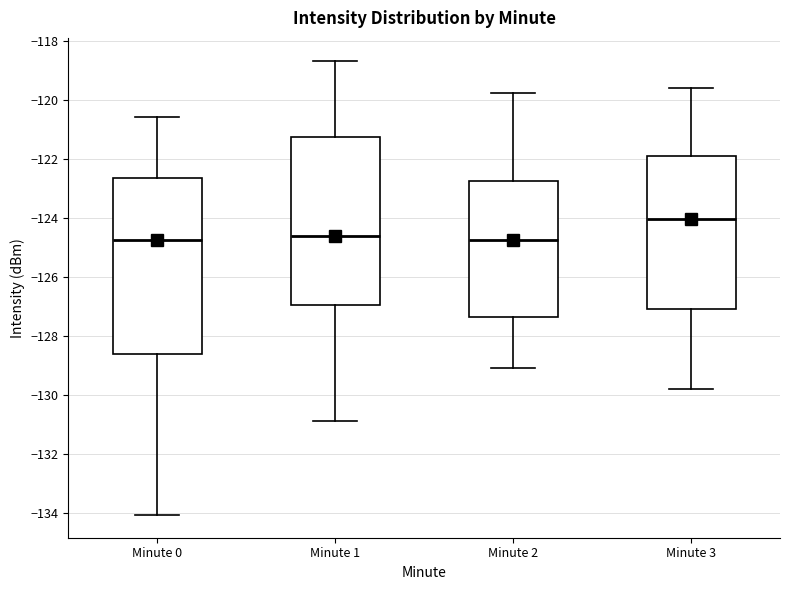

Reading left to right, transcribe this box plot: for each box, give where its median line is, the range the box spans, and where its two whiskers end, as read against the y-axis. The values are not printed on the chart, so give them approximately, as read against the axis.

Minute 0: median -124.8, box -128.6 to -122.6, whiskers -134.0 to -120.6
Minute 1: median -124.6, box -127.0 to -121.2, whiskers -130.8 to -118.6
Minute 2: median -124.8, box -127.4 to -122.8, whiskers -129.0 to -119.8
Minute 3: median -124.0, box -127.0 to -122.0, whiskers -129.8 to -119.6